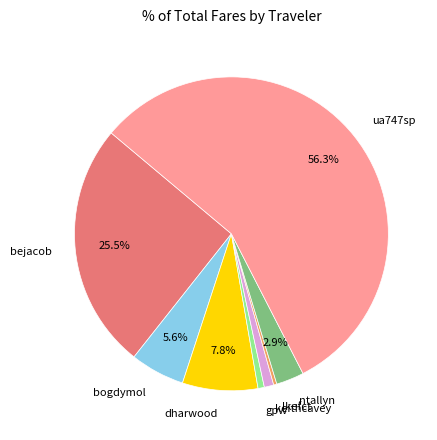

Does any single category account for the majority?

Yes